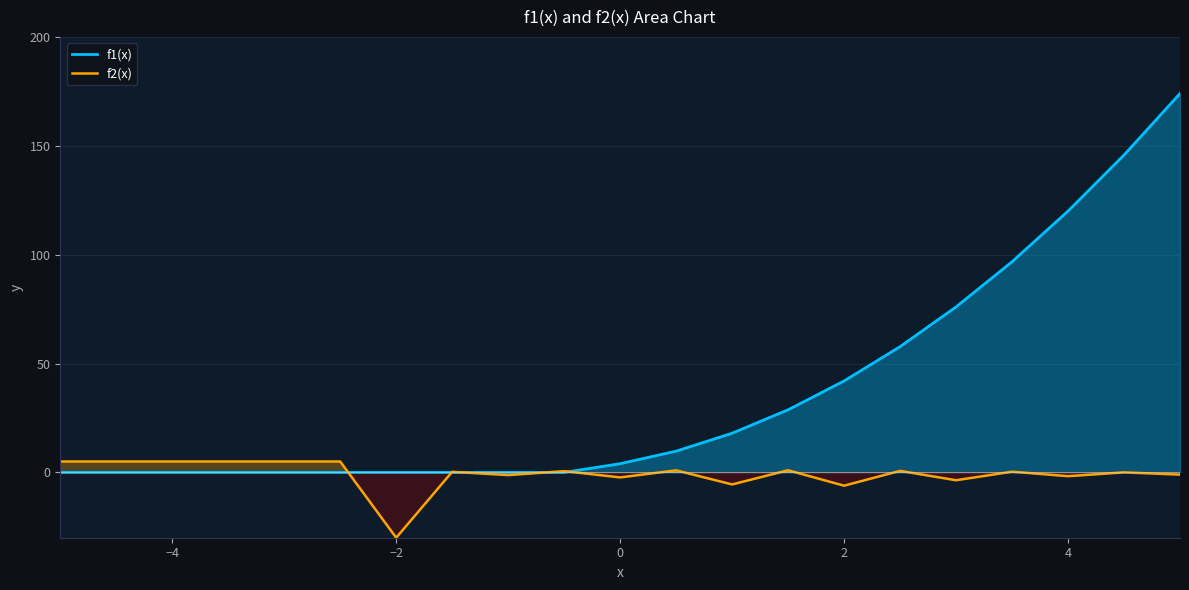

The value of f1(x) at −2 is 0.0. True or false?

True